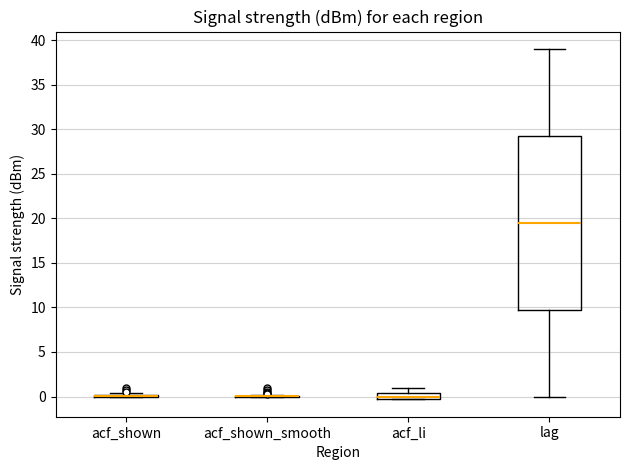

Where is the lower edge of the box for acf_li on the y-axis? The values are not printed on the chart, so give them approximately, as read against the axis.

-0.5